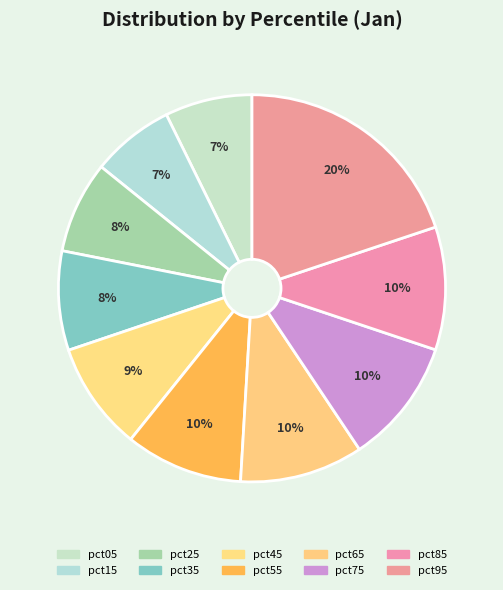

To the nearest percent, what is the difference between the pct95 and pct05 slice percentages?

13%